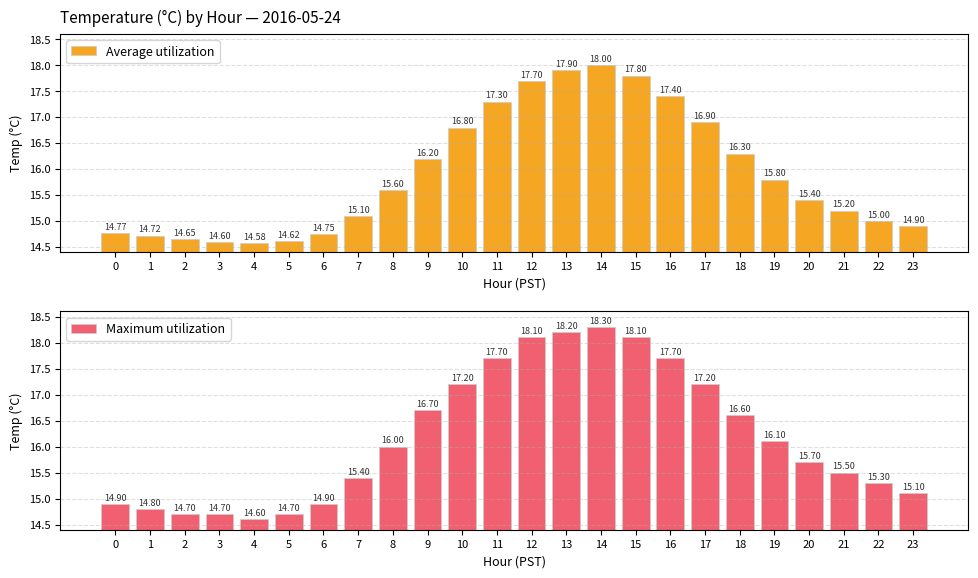

Which series has the widest spread of values?

Maximum utilization